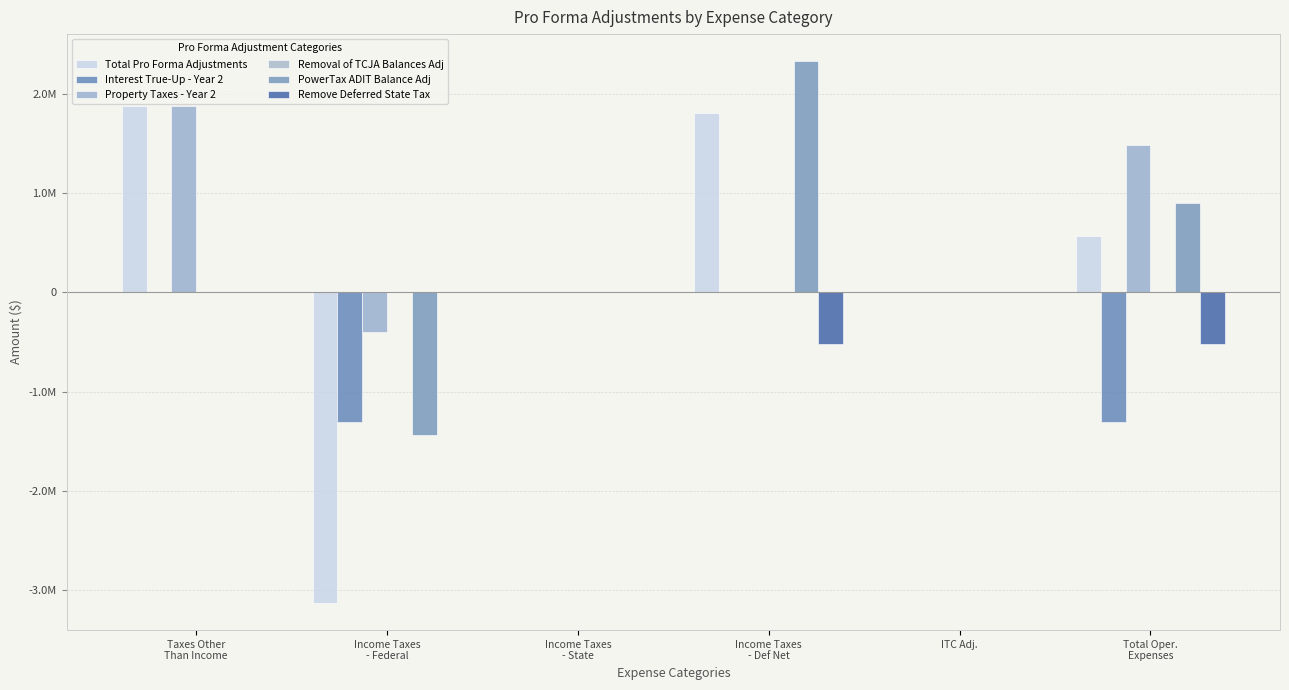

What is the label of the 4th bar from the right?

Income Taxes
- State